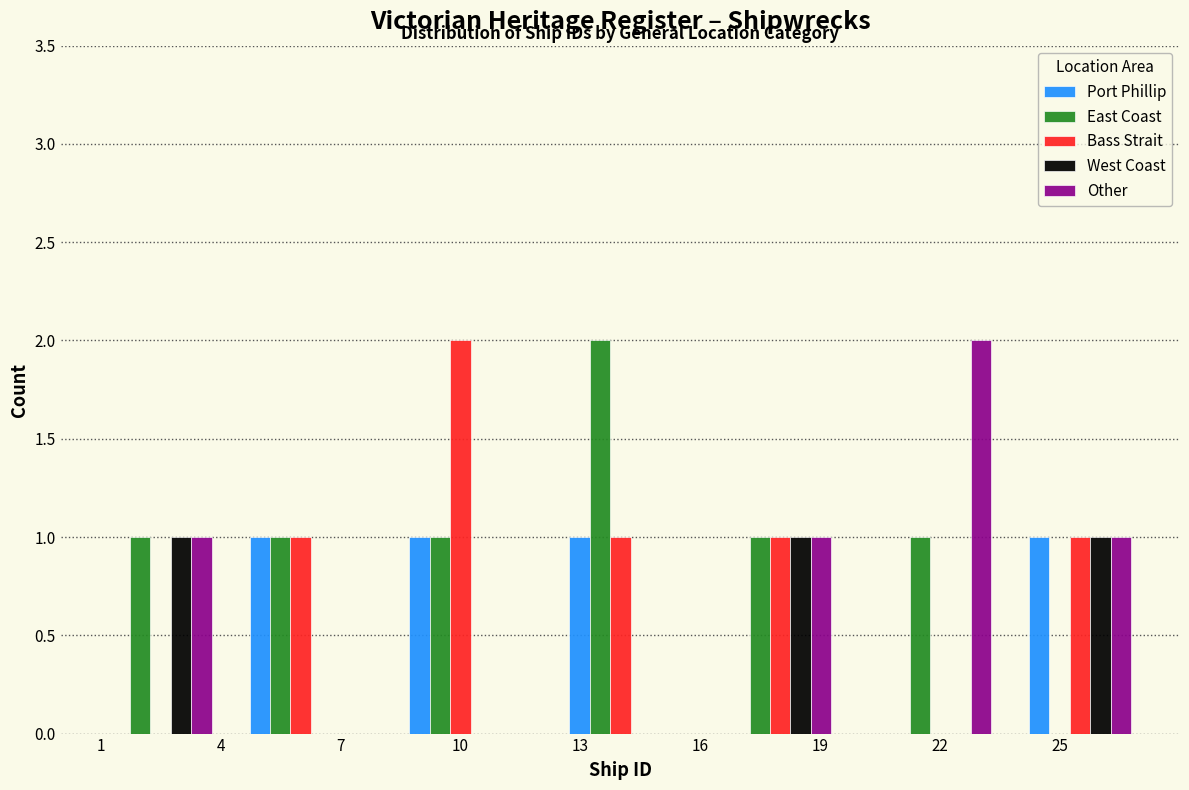

Reading left to right, transcribe this chart: for each range on the x-axis, give the height of each series' bar. The values are not printed on the chart, so give them approximately, as read against the axis.

1 to 4: Port Phillip=0	East Coast=1	Bass Strait=0	West Coast=1	Other=1
4 to 8: Port Phillip=1	East Coast=1	Bass Strait=1	West Coast=0	Other=0
8 to 12: Port Phillip=1	East Coast=1	Bass Strait=2	West Coast=0	Other=0
12 to 16: Port Phillip=1	East Coast=2	Bass Strait=1	West Coast=0	Other=0
16 to 20: Port Phillip=0	East Coast=1	Bass Strait=1	West Coast=1	Other=1
20 to 24: Port Phillip=0	East Coast=1	Bass Strait=0	West Coast=0	Other=2
24 to 27: Port Phillip=1	East Coast=0	Bass Strait=1	West Coast=1	Other=1